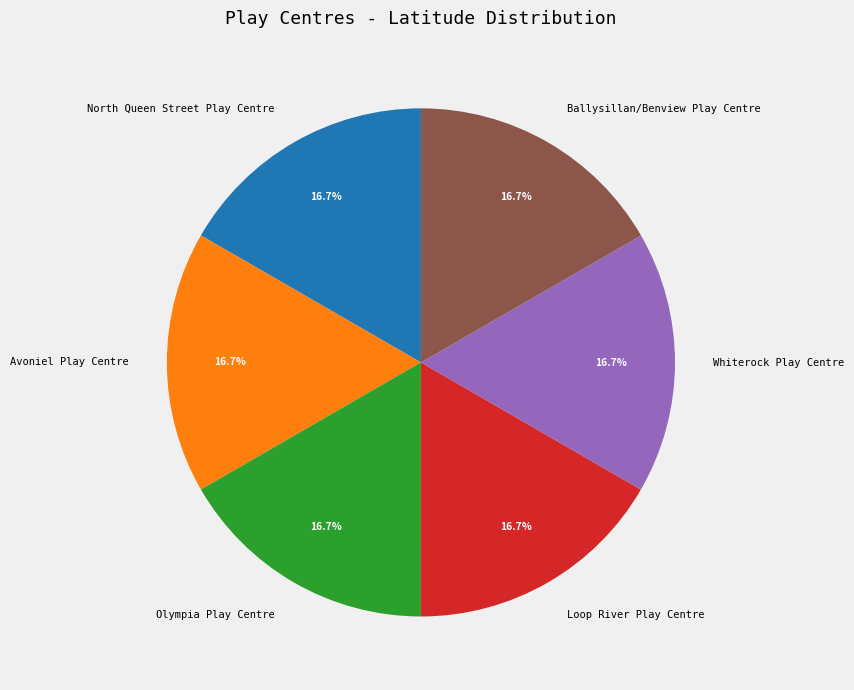

To the nearest percent, what is the combined percentage of Avoniel Play Centre and Loop River Play Centre?

33%